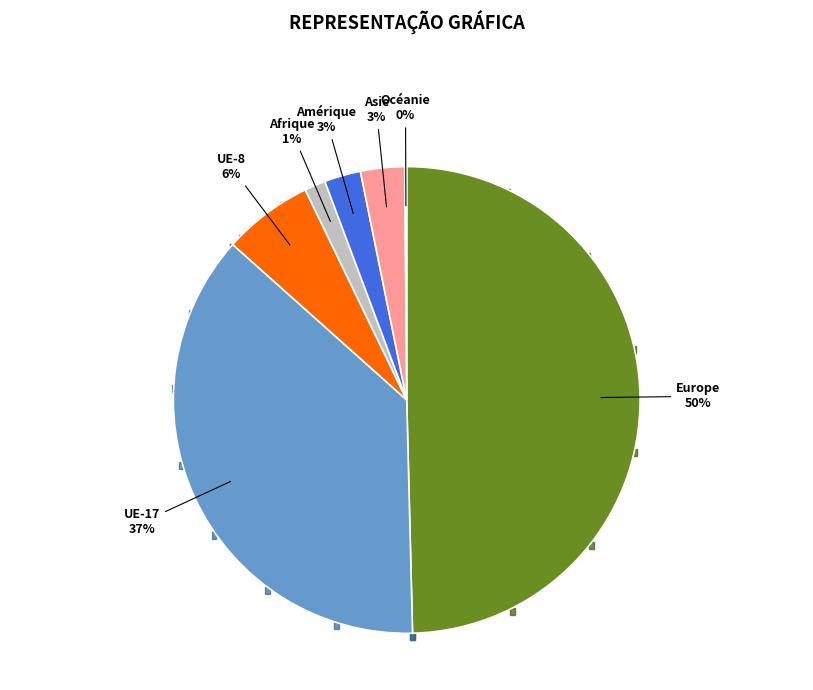

Does UE-17 account for over 50% of the chart?

No